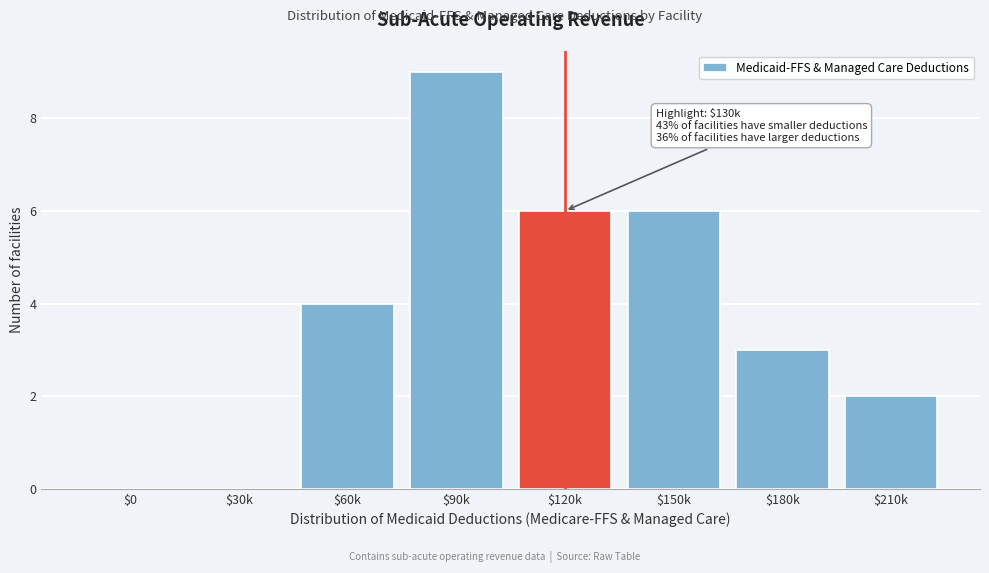

Is it true that the value at $90k is 9?

True